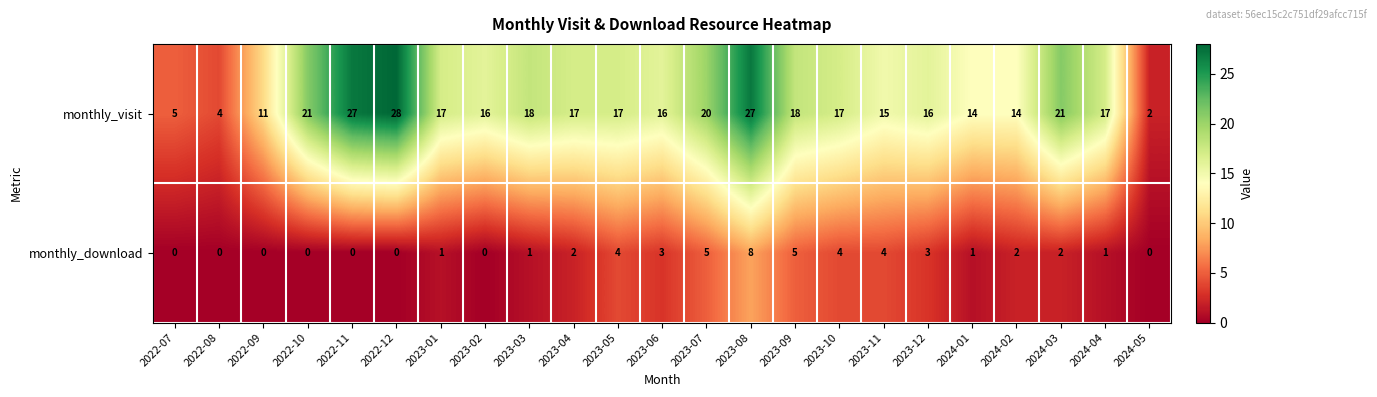

What is the spread (max minus min) of values at 2023-07?

15